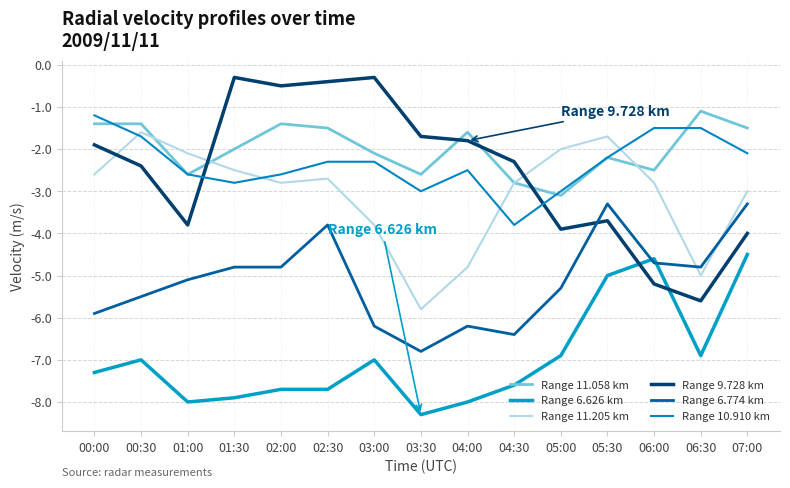

Between which two adjacent categories do Range 9.728 km and Range 6.626 km first intersect?

05:30 and 06:00